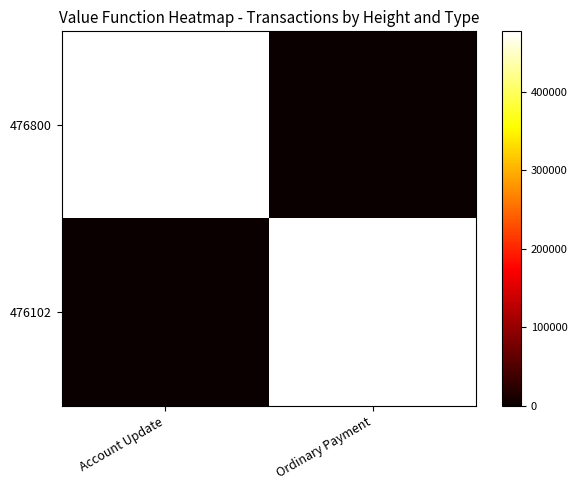

Which series changed the most between Account Update and Ordinary Payment?

476800